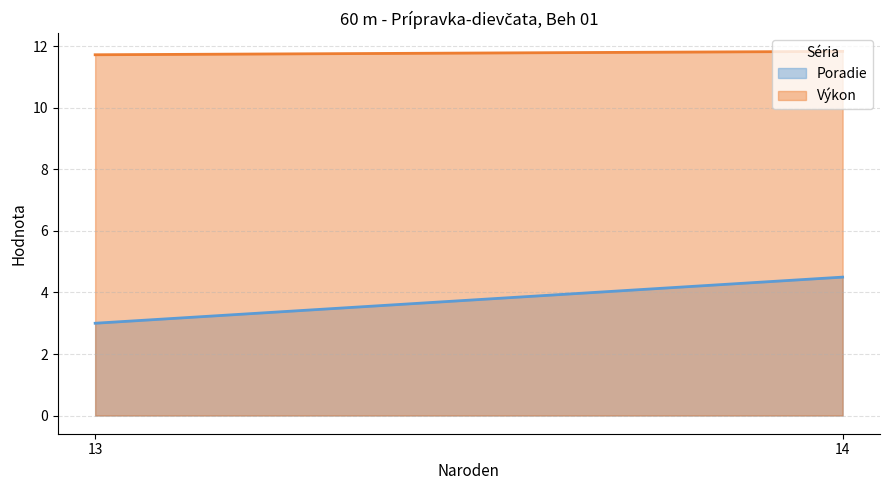

What is the maximum value shown in the chart?

11.8